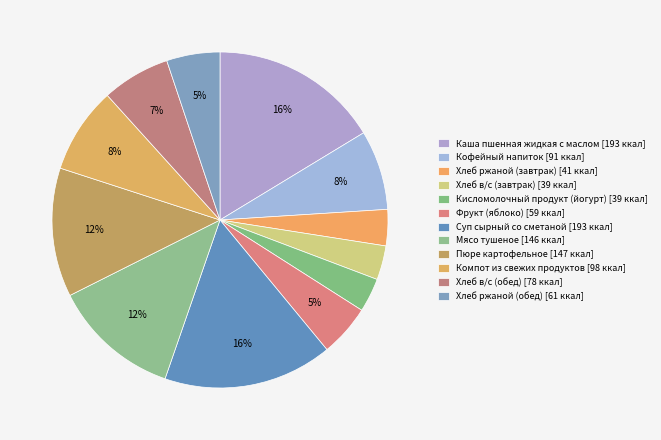

What is the ratio of the value at Фрукт (яблоко) to the value at Кисломолочный продукт (йогурт)?

1.5